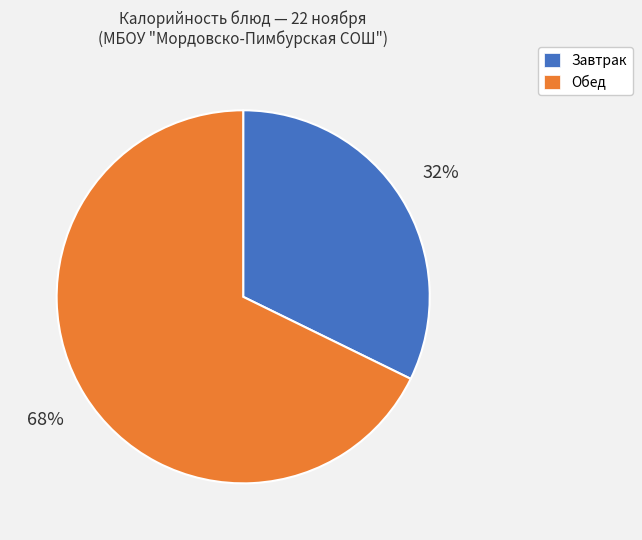

What percentage is the Обед slice, to the nearest percent?

68%